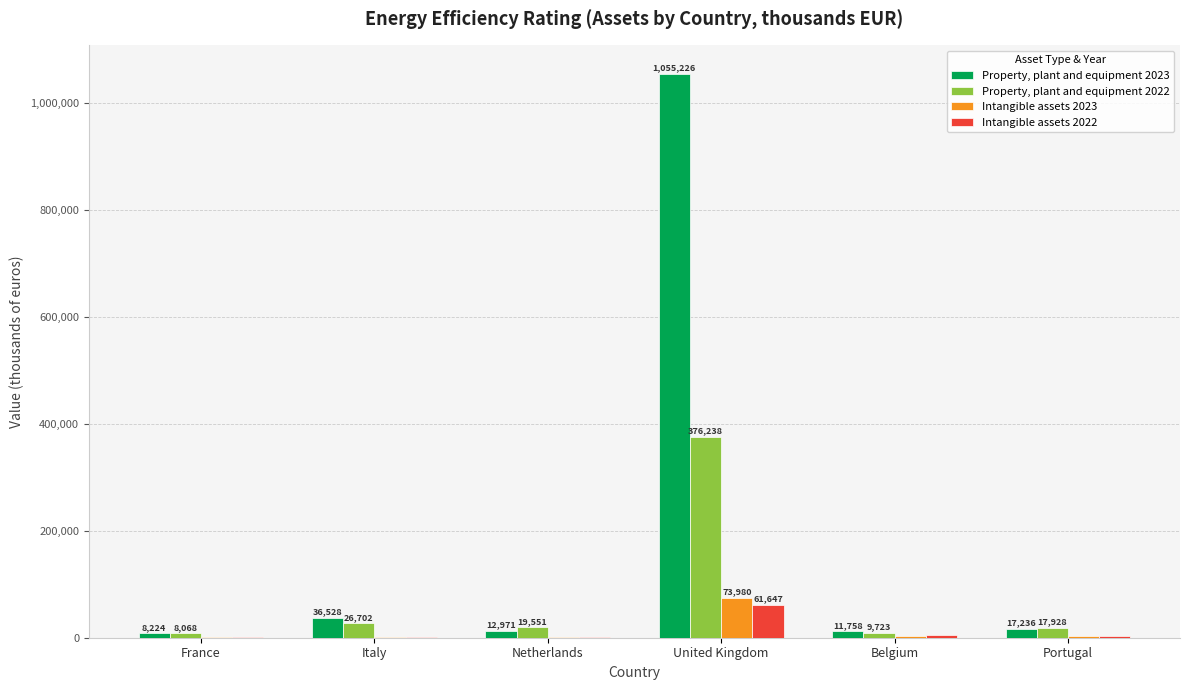

Which series has the largest total across all categories?

Property, plant and equipment 2023